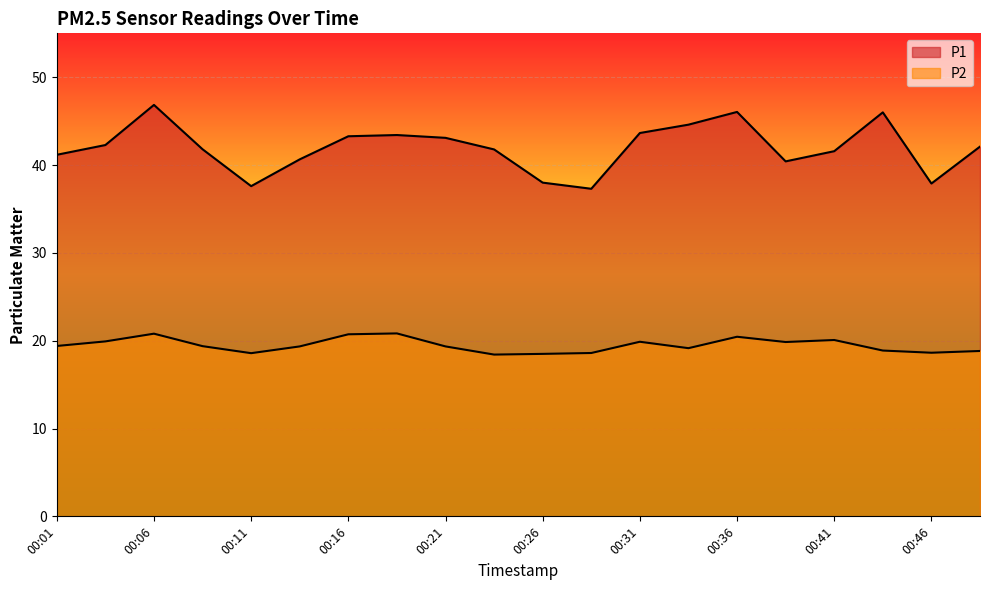

What is the difference between the P1 values at 00:26 and 00:33?

6.6